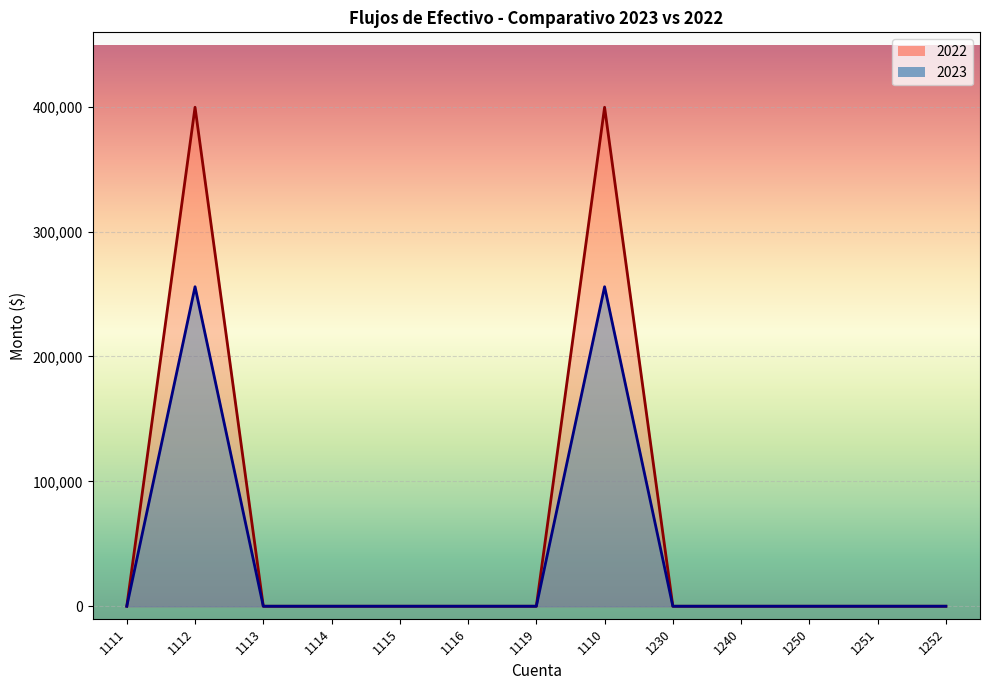

Does the chart display data point markers on the line(s)?

No